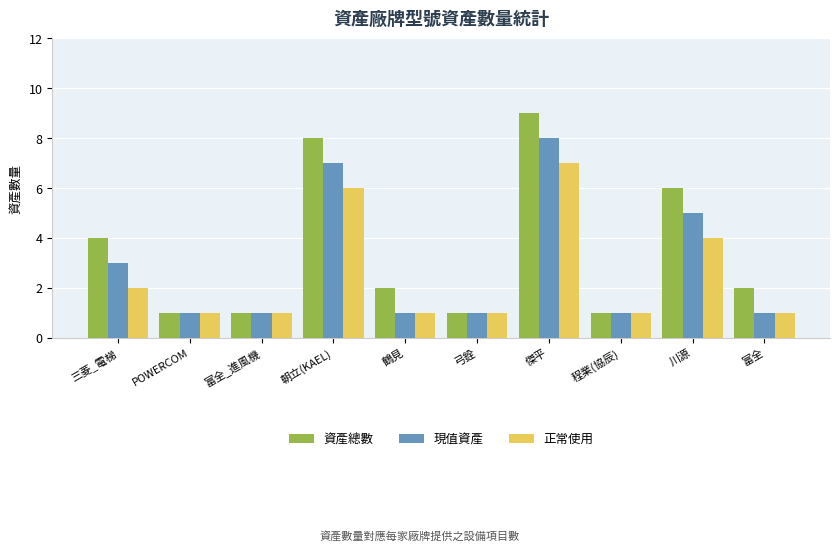

What position from the right is 程業(協辰)?

3